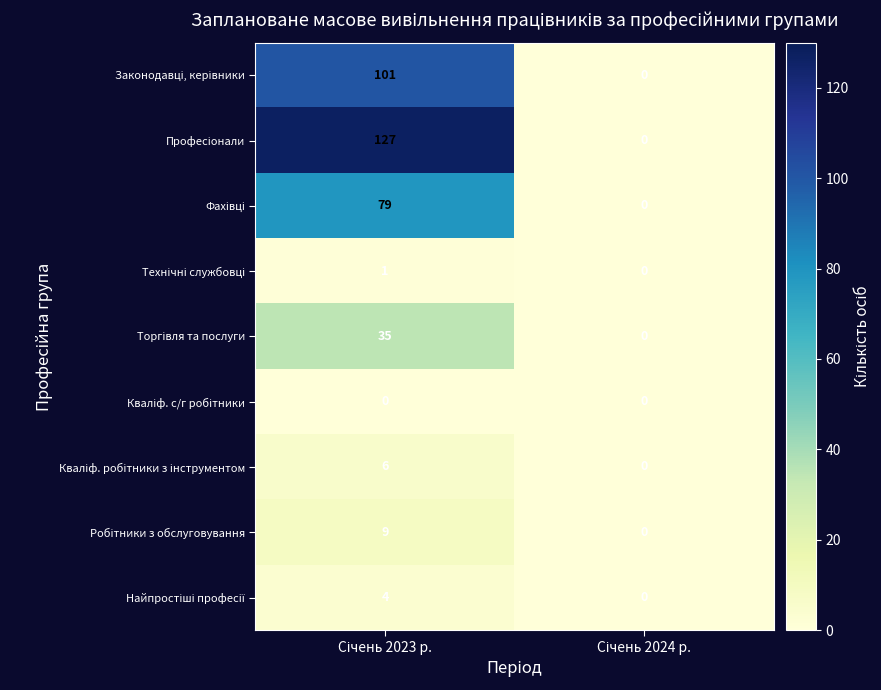

How many distinct data groups are displayed?

9